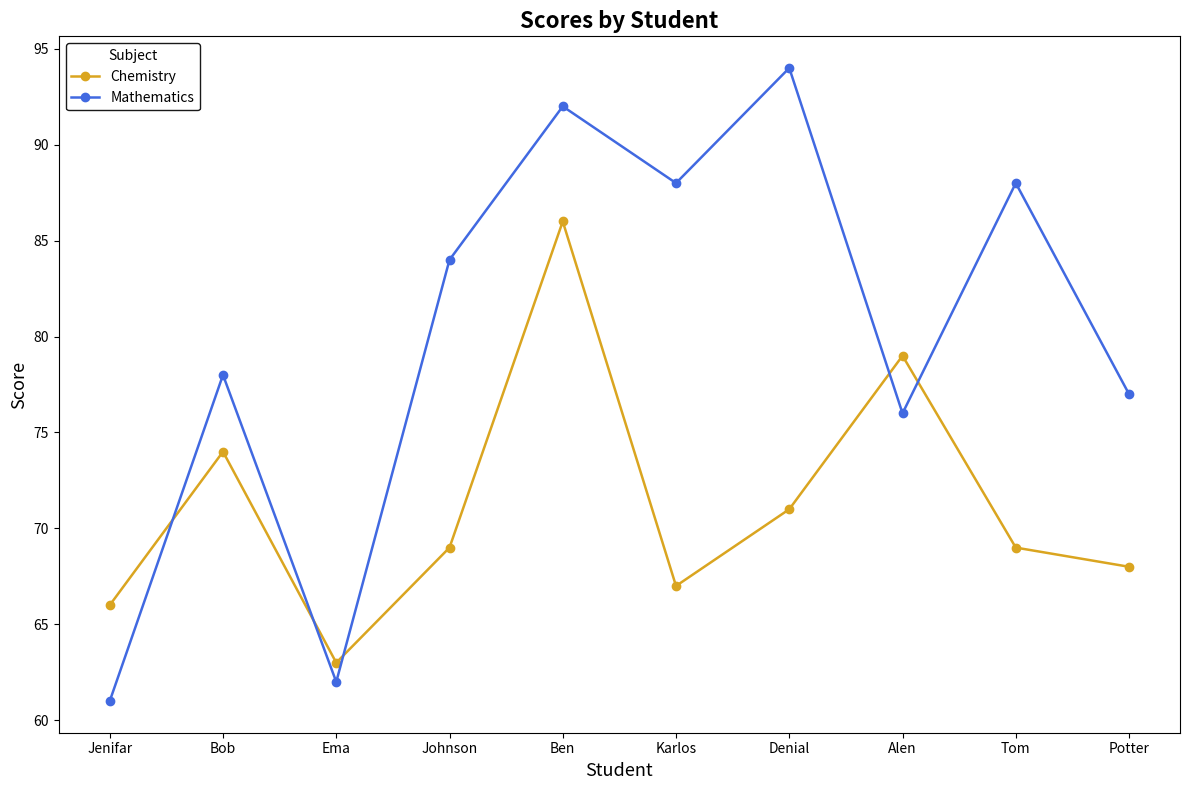

What is the sum of the Mathematics values at Tom and Denial?

182